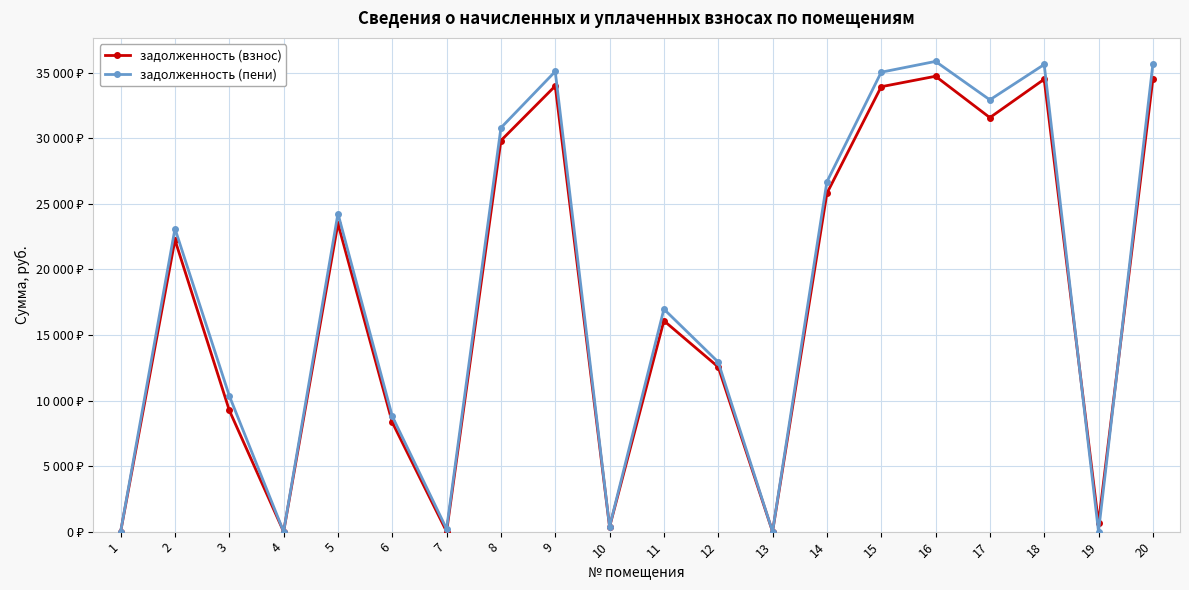

What is the sum of all задолженность (взнос) values?

351871.5